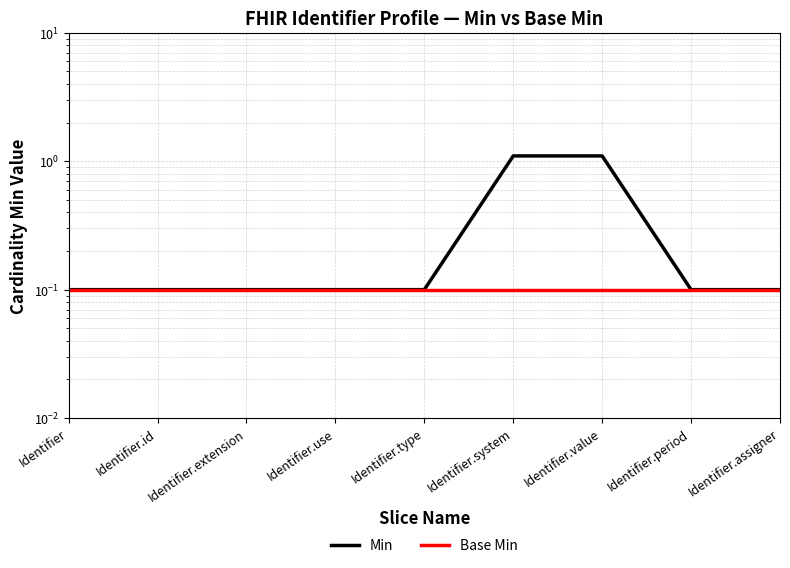

What is the value of the Base Min point at the 6th from the left?

0.1